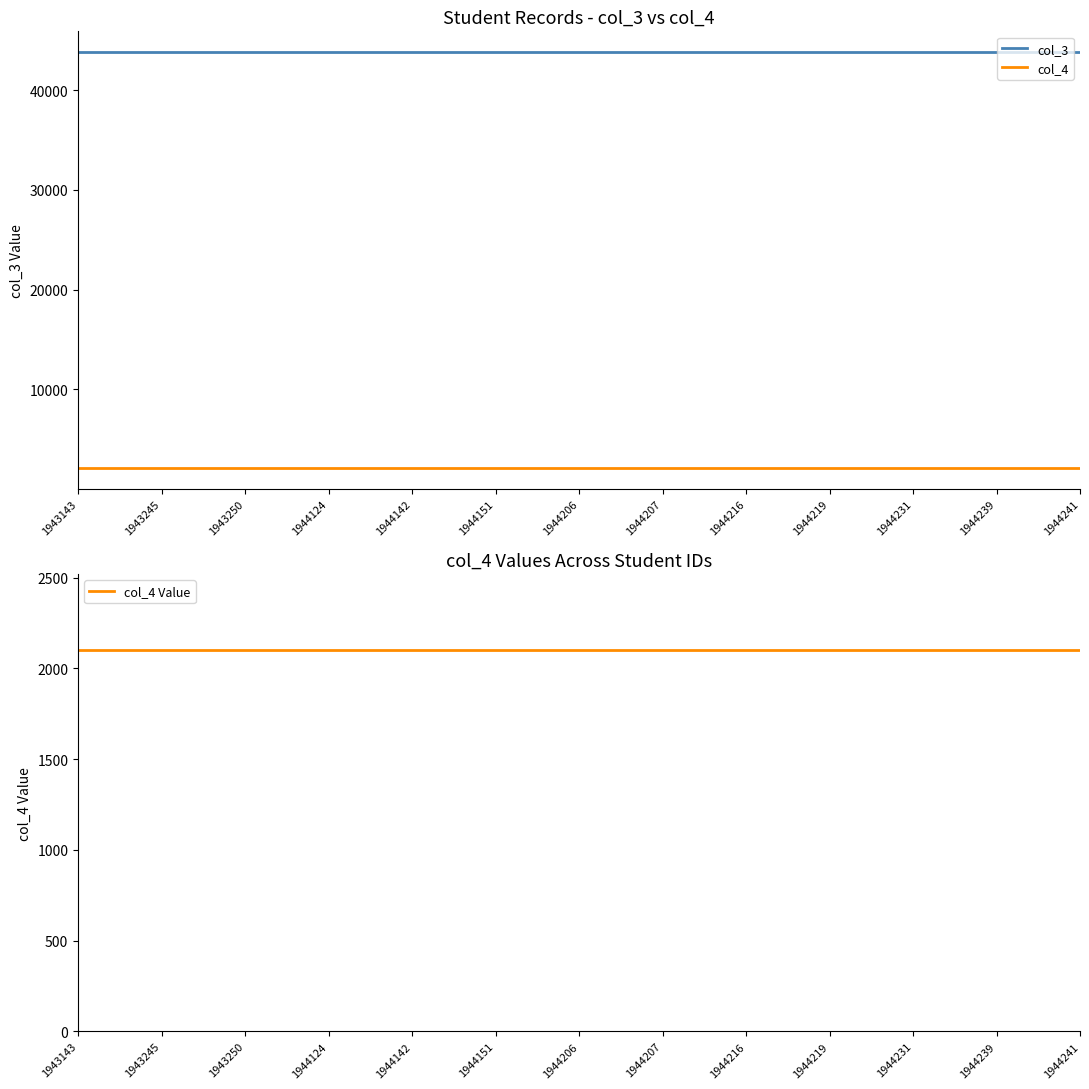

What is the spread (max minus min) of values at 1944151?

41695